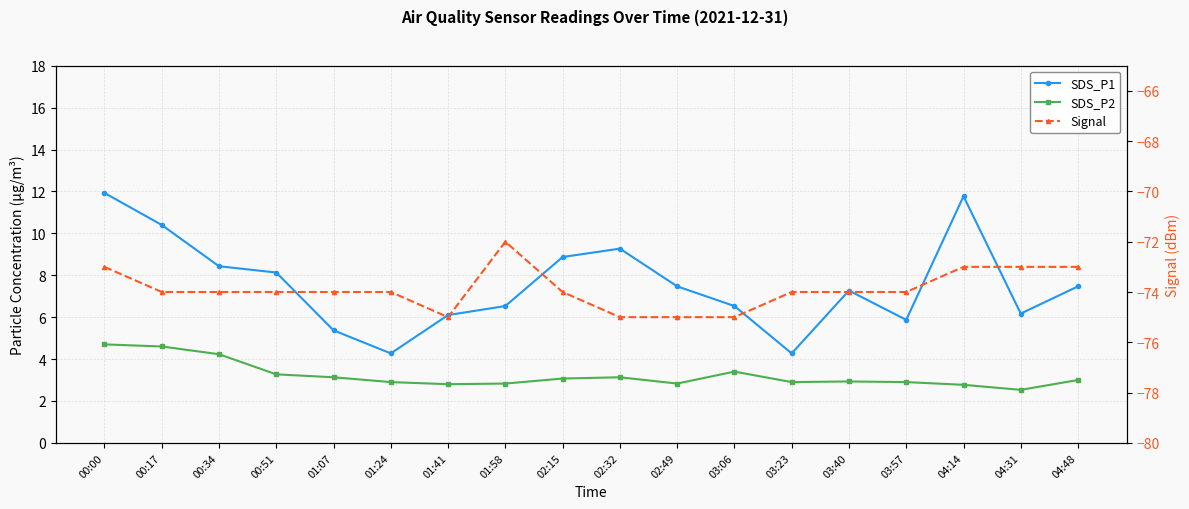

True or false: Signal has a value of -48.4 at 01:41.

False